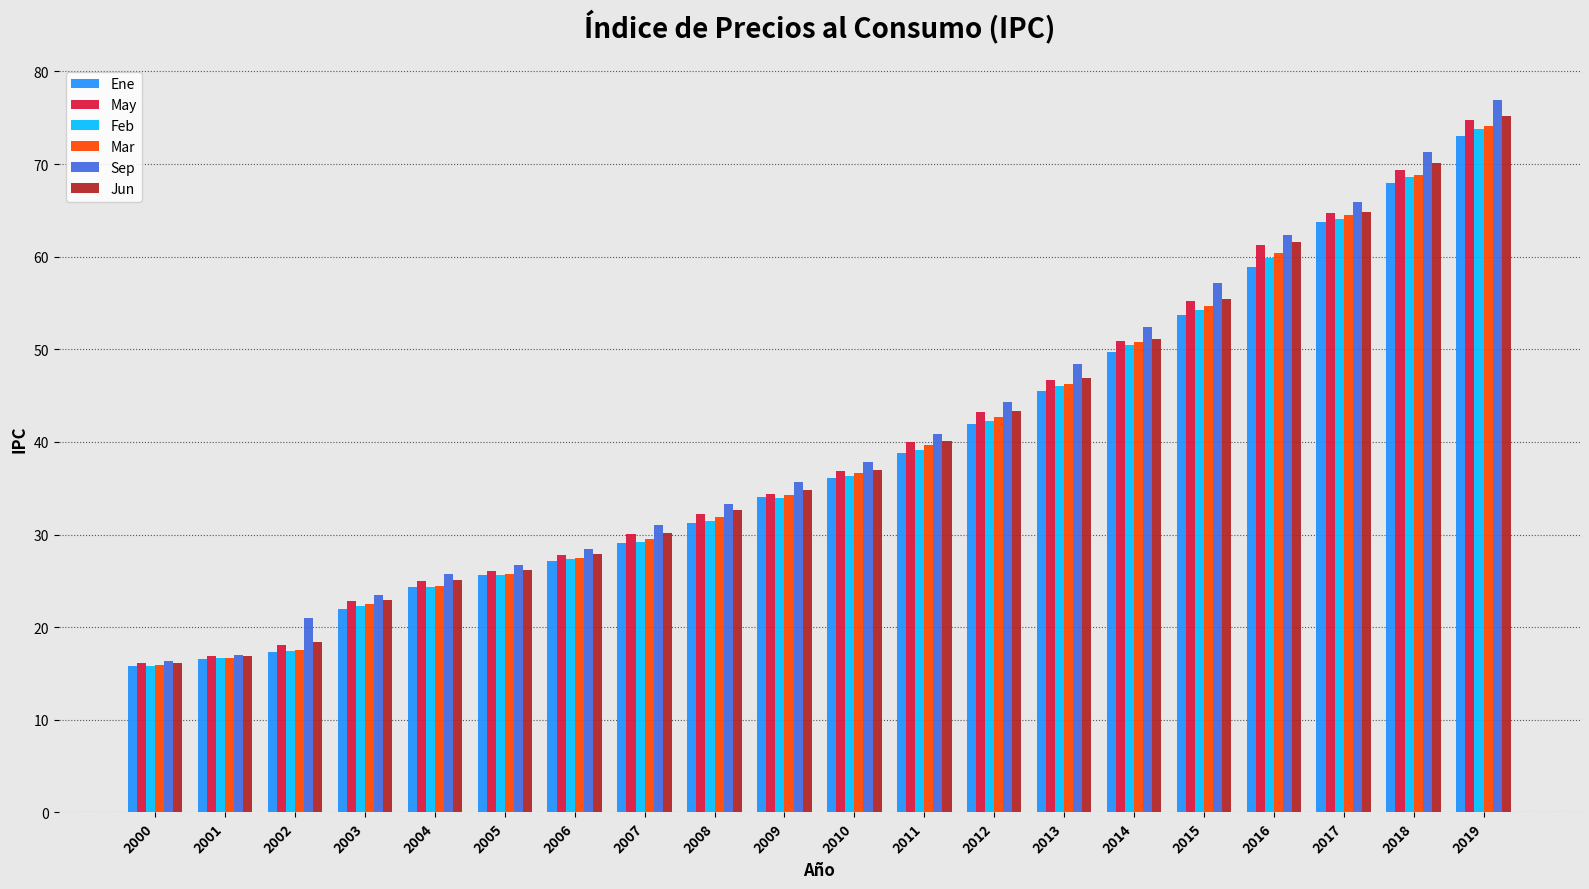

Rank the categories by Ene value from highest to lowest.

2019, 2018, 2017, 2016, 2015, 2014, 2013, 2012, 2011, 2010, 2009, 2008, 2007, 2006, 2005, 2004, 2003, 2002, 2001, 2000